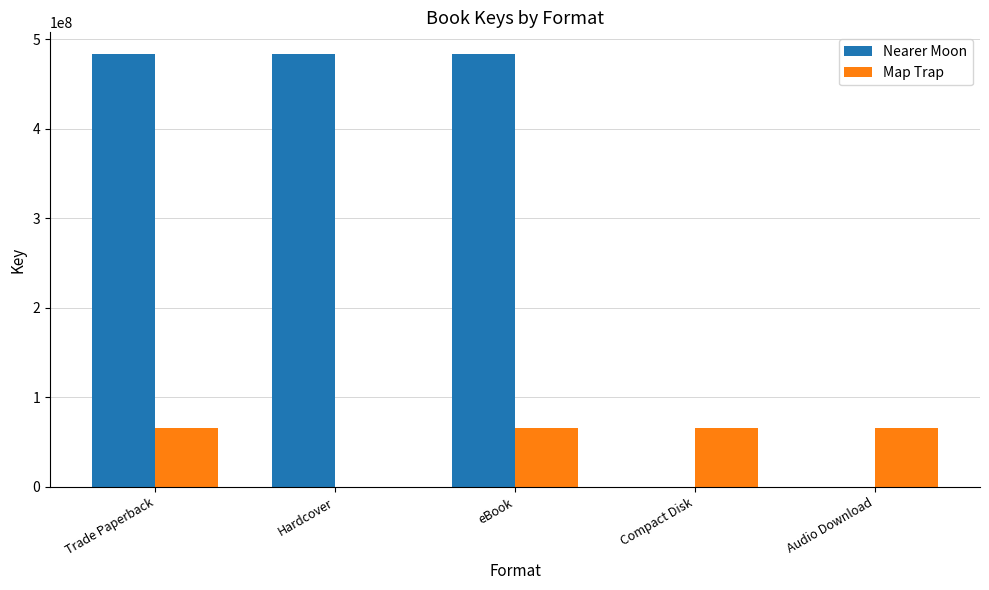

The Map Trap series shows 38682566 at Hardcover. True or false?

False